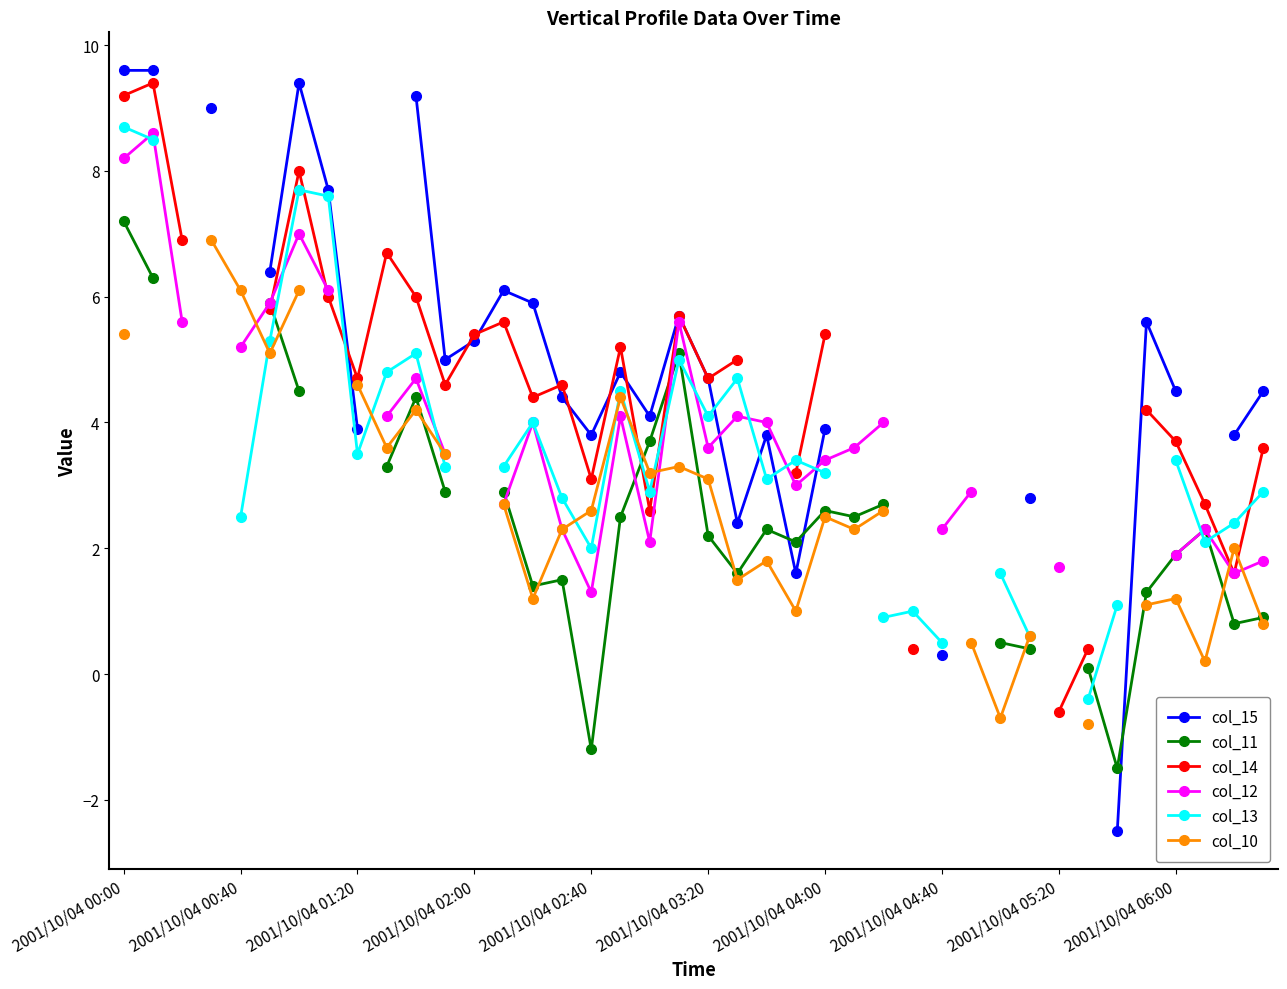

What position from the left is 13?

14